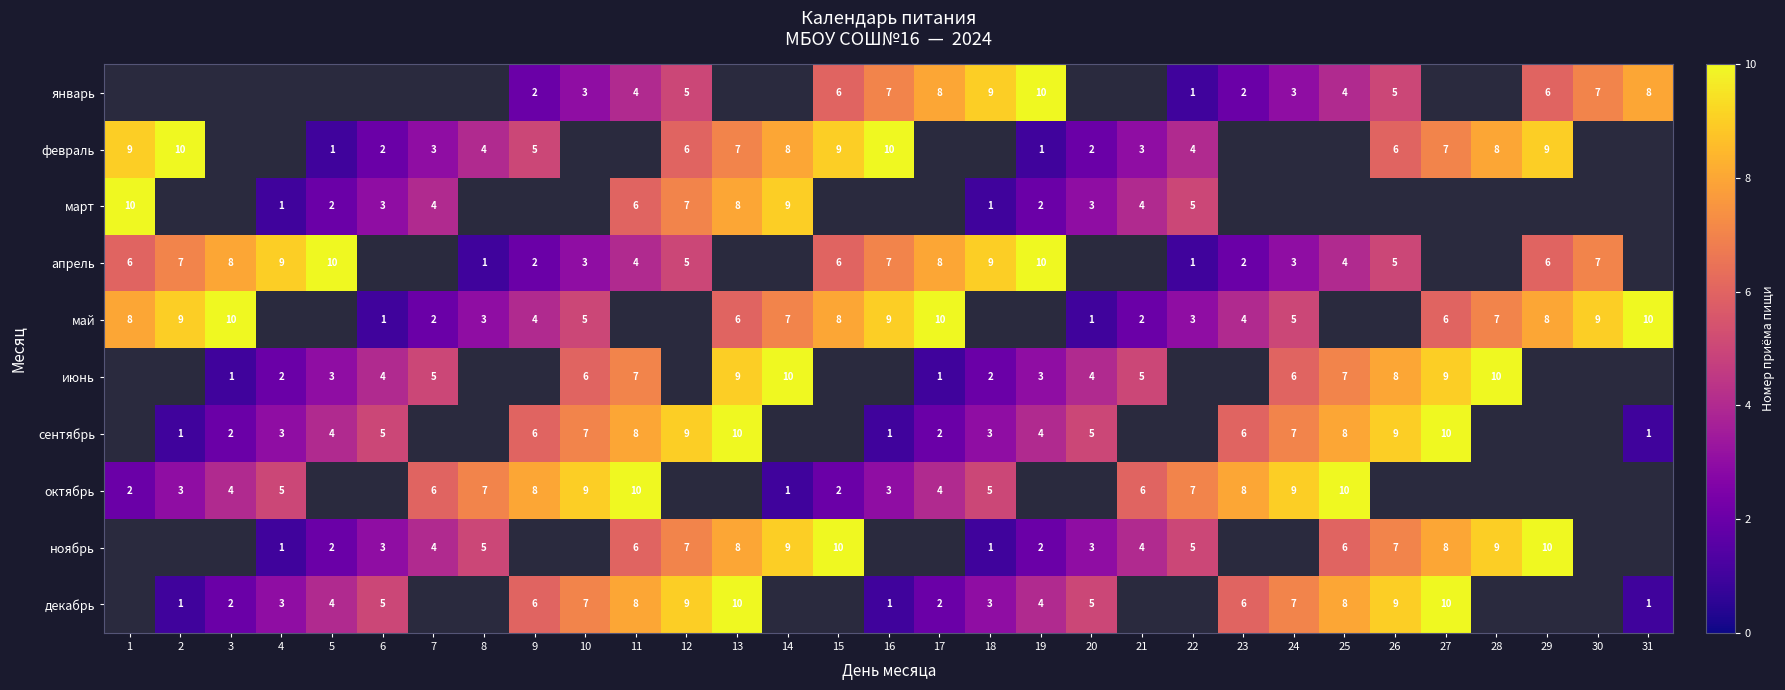

True or false: март has a value of 2.0 at 6.

False